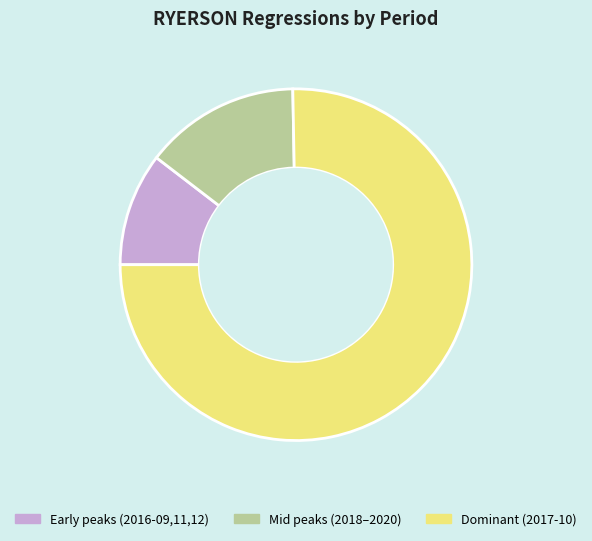

Is there a majority slice in this chart?

Yes